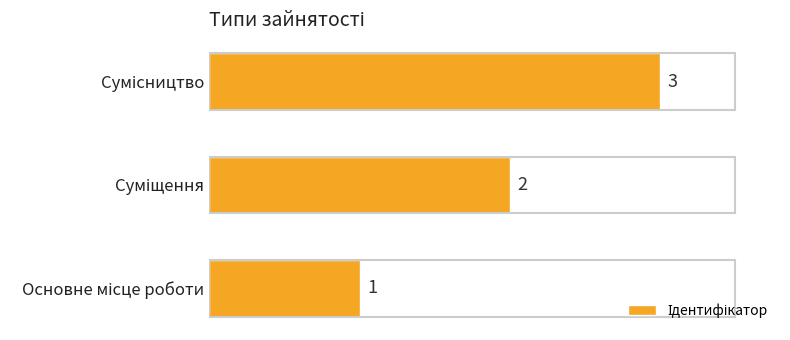

What is the difference between the maximum and second lowest values?

1